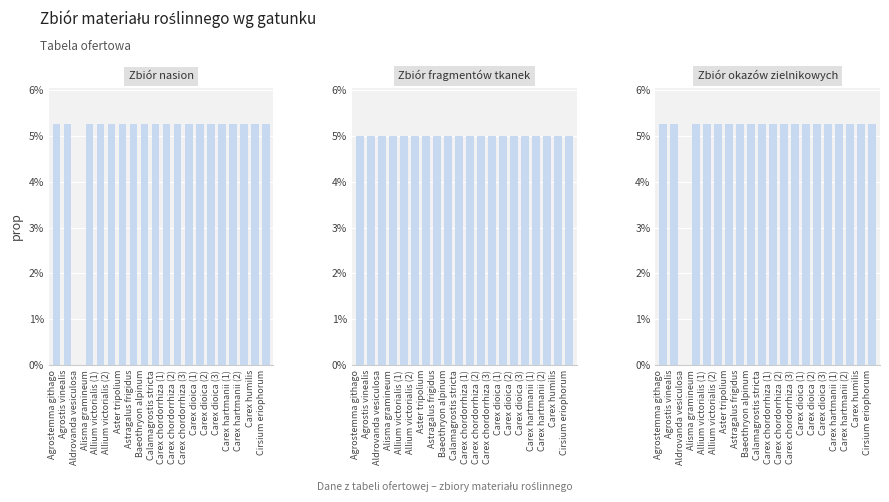

The value of Zbiór nasion at Carex dioica (3) is 0.1. True or false?

True